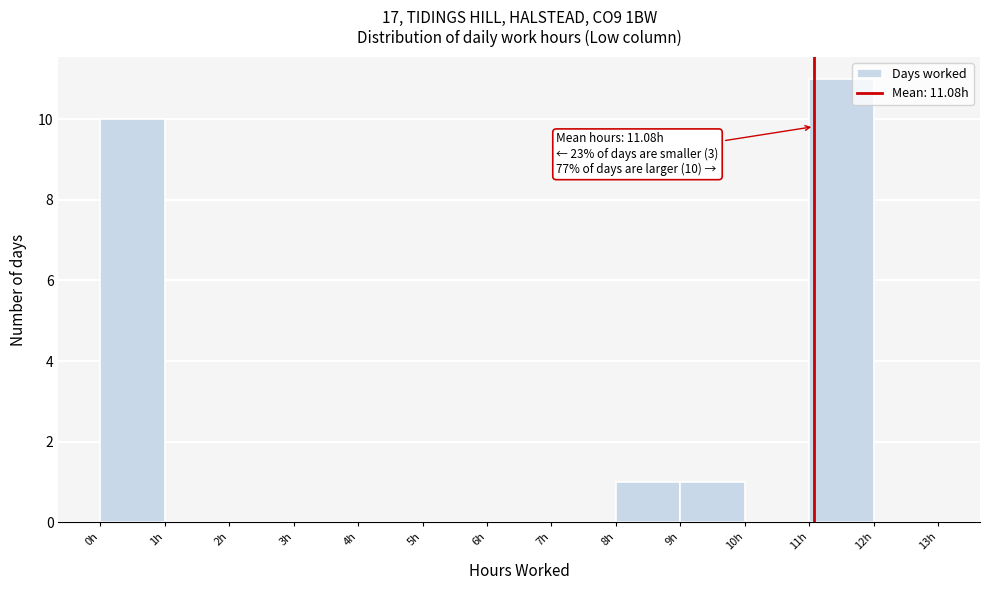

Which range on the x-axis has the tallest bar?

11 to 12